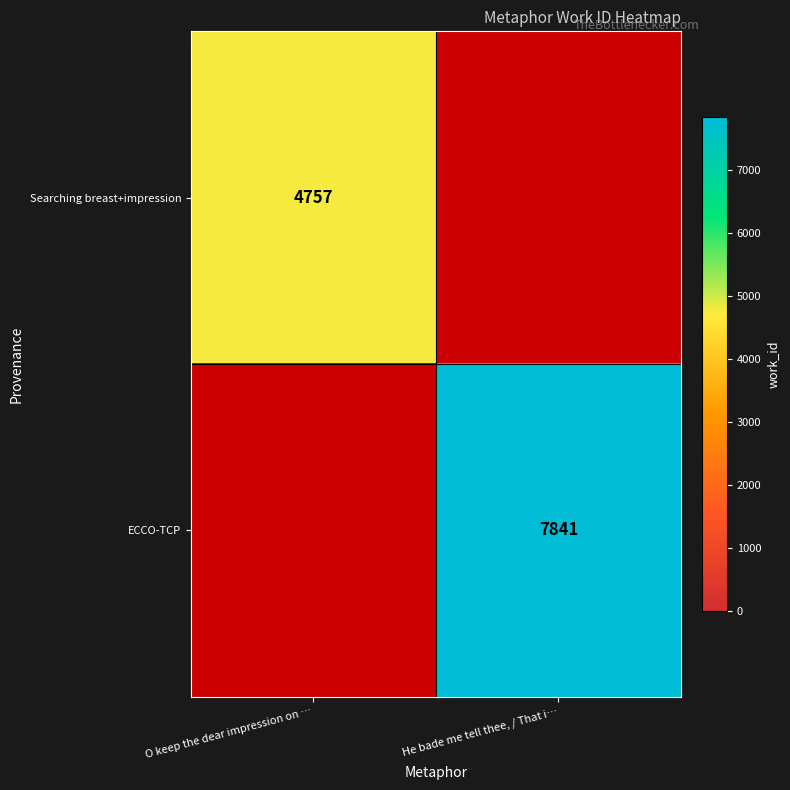

List the labels in order of ECCO-TCP value, largest first.

O keep the dear impression on …, He bade me tell thee, / That i…